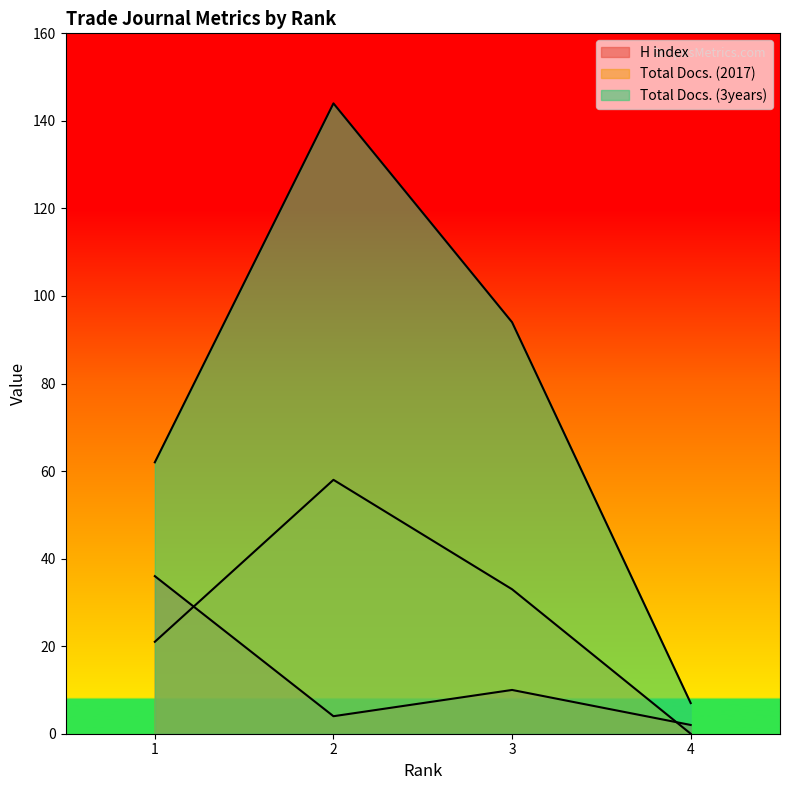

At which label does Total Docs. (2017) reach its peak?

2